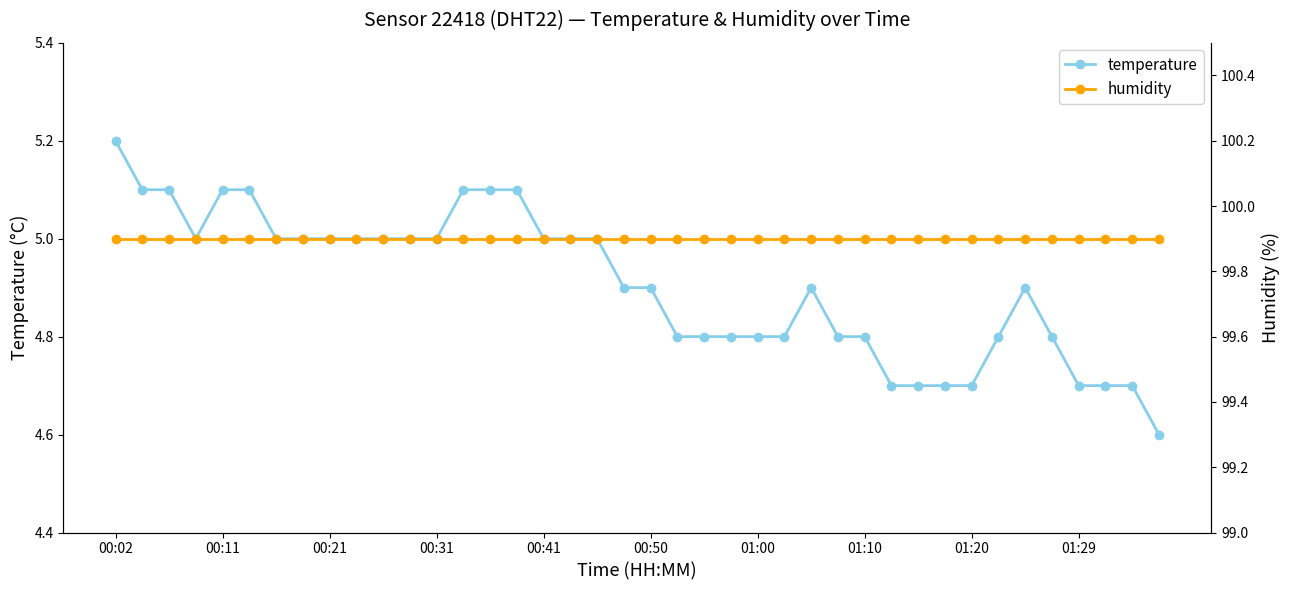

The value of temperature at 01:29 is 4.7. True or false?

True